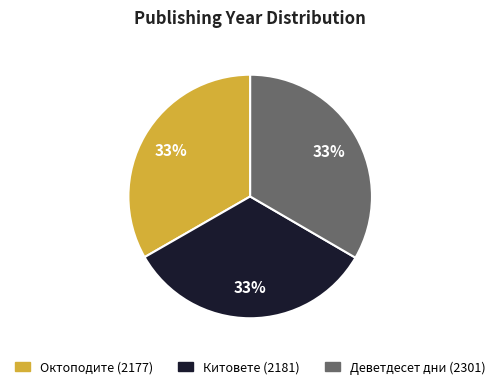

What is the ratio of the value at Октоподите (2177) to the value at Деветдесет дни (2301)?

1.0